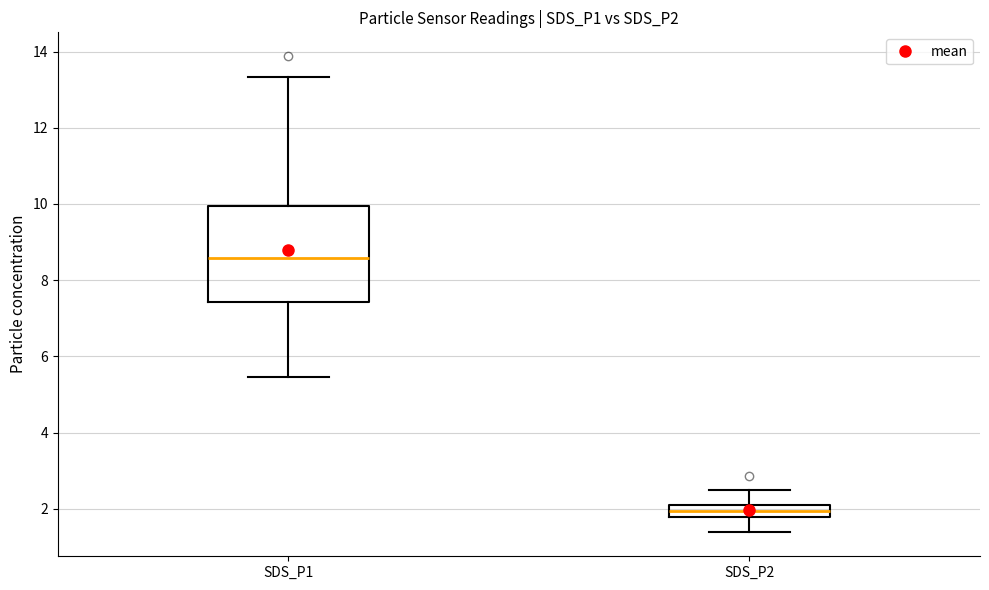

Reading left to right, read every box against the y-axis: the position of its median line, the range the box covers, and the ends of its whiskers. The values are not printed on the chart, so give them approximately, as read against the axis.

SDS_P1: median 8.6, box 7.4 to 10.0, whiskers 5.4 to 13.4
SDS_P2: median 2.0, box 1.8 to 2.2, whiskers 1.4 to 2.6